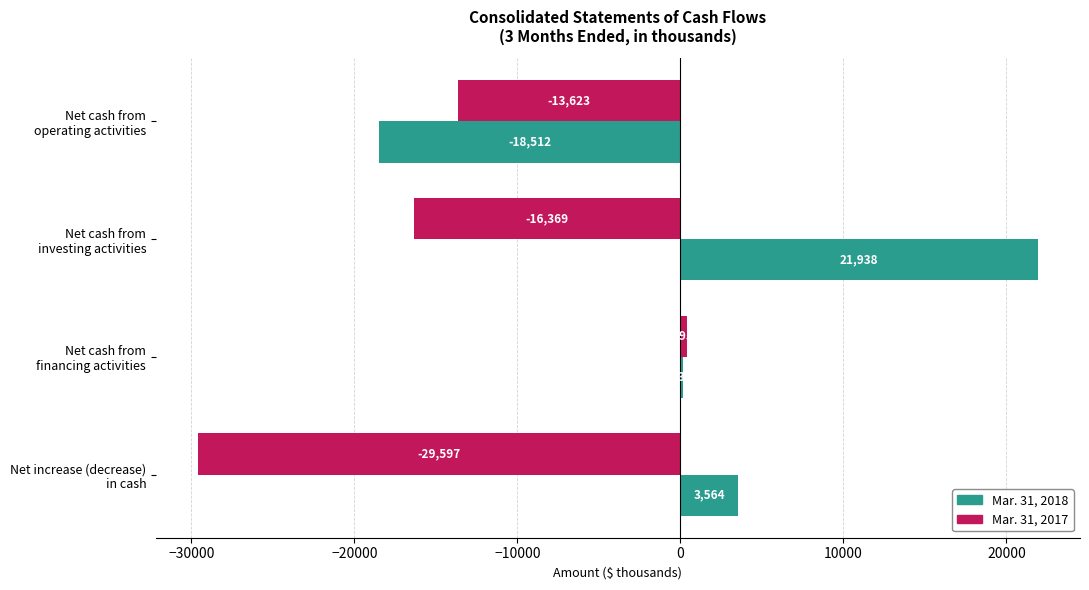

What is the greatest value displayed?

21938